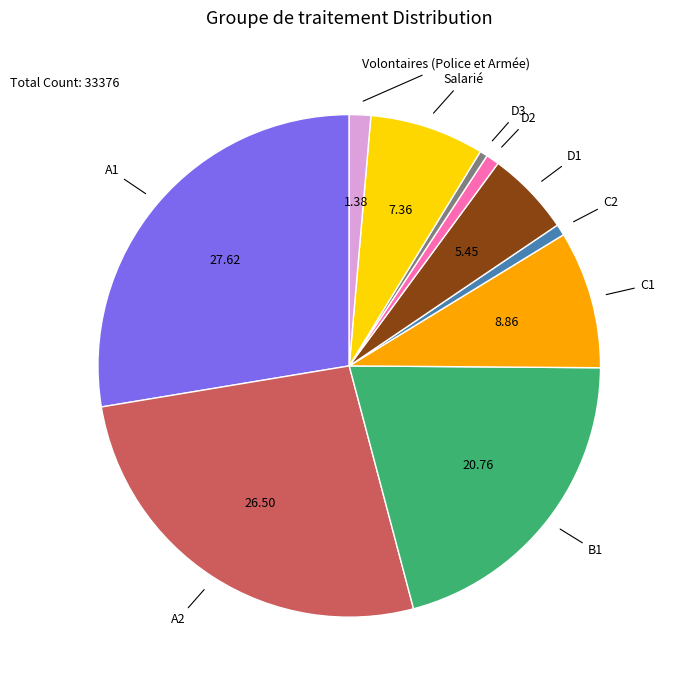

Does any single category account for the majority?

No